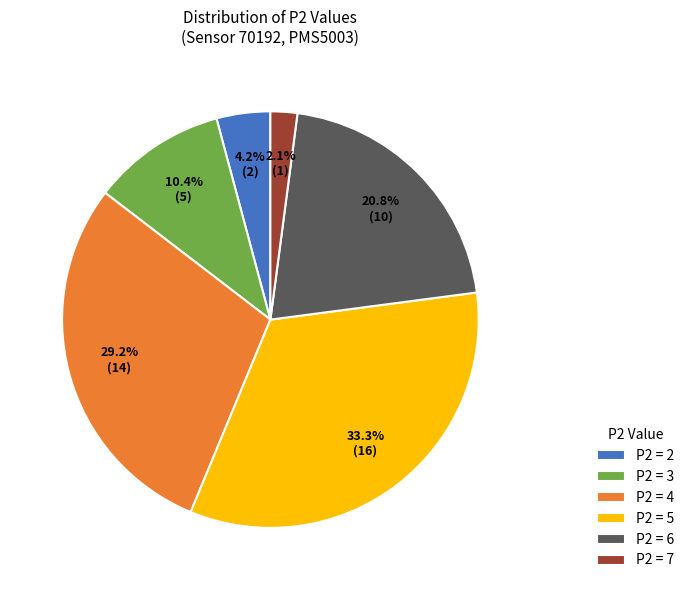

Does P2 = 6 account for over 50% of the chart?

No